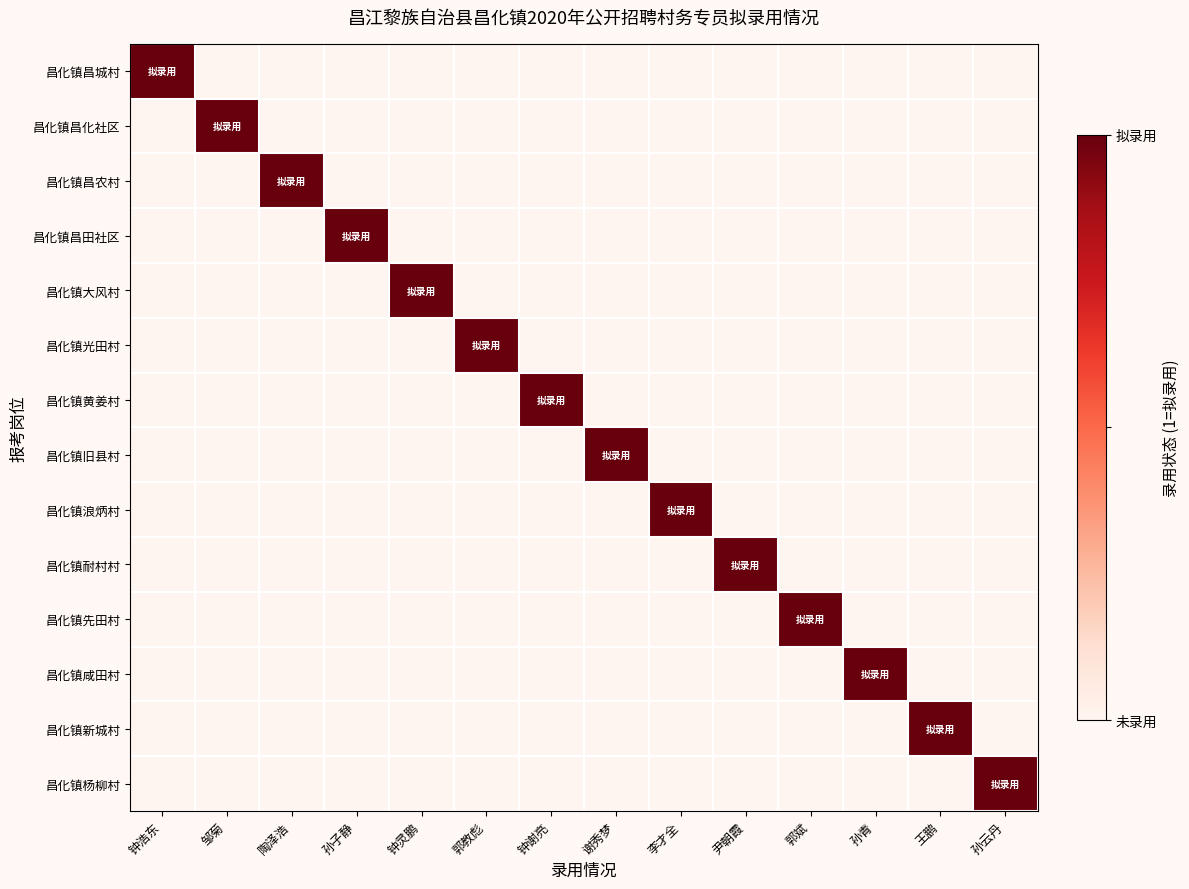

What is the spread (max minus min) of values at 郭斌?

1